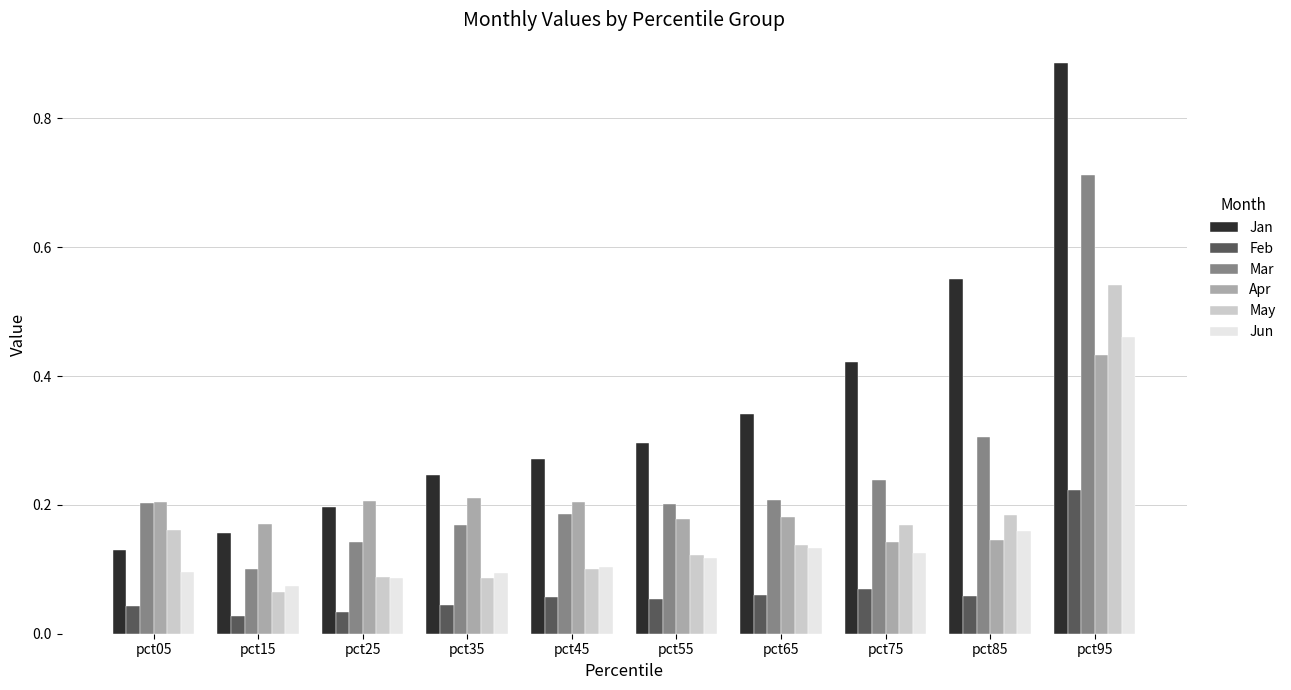

The Feb series shows 0.1 at pct85. True or false?

True